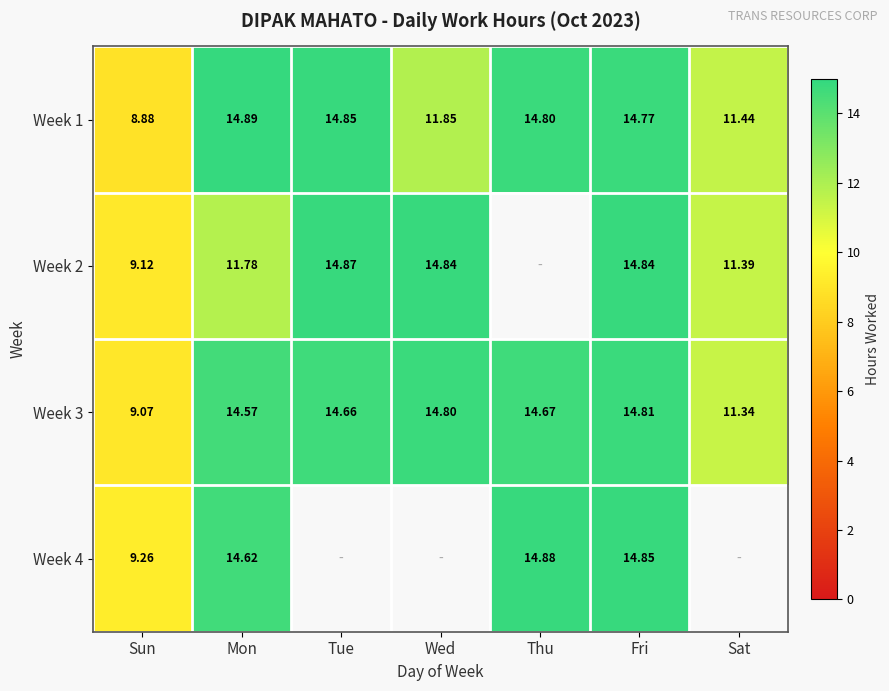

List the labels in order of Week 1 value, smallest first.

Sun, Sat, Wed, Fri, Thu, Tue, Mon